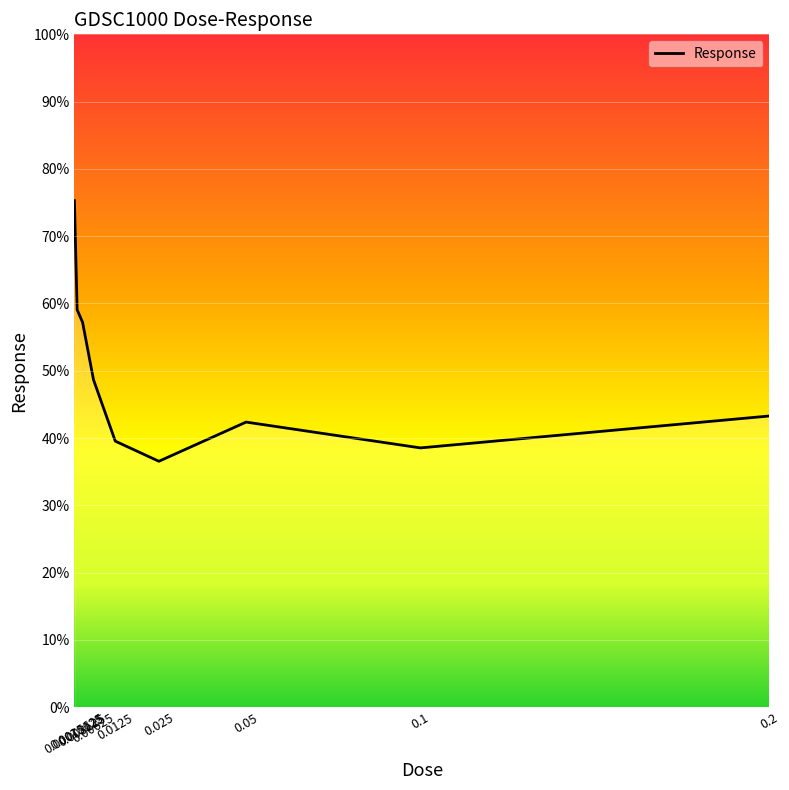

Between 0.025 and 0.00625, which is larger?

0.00625